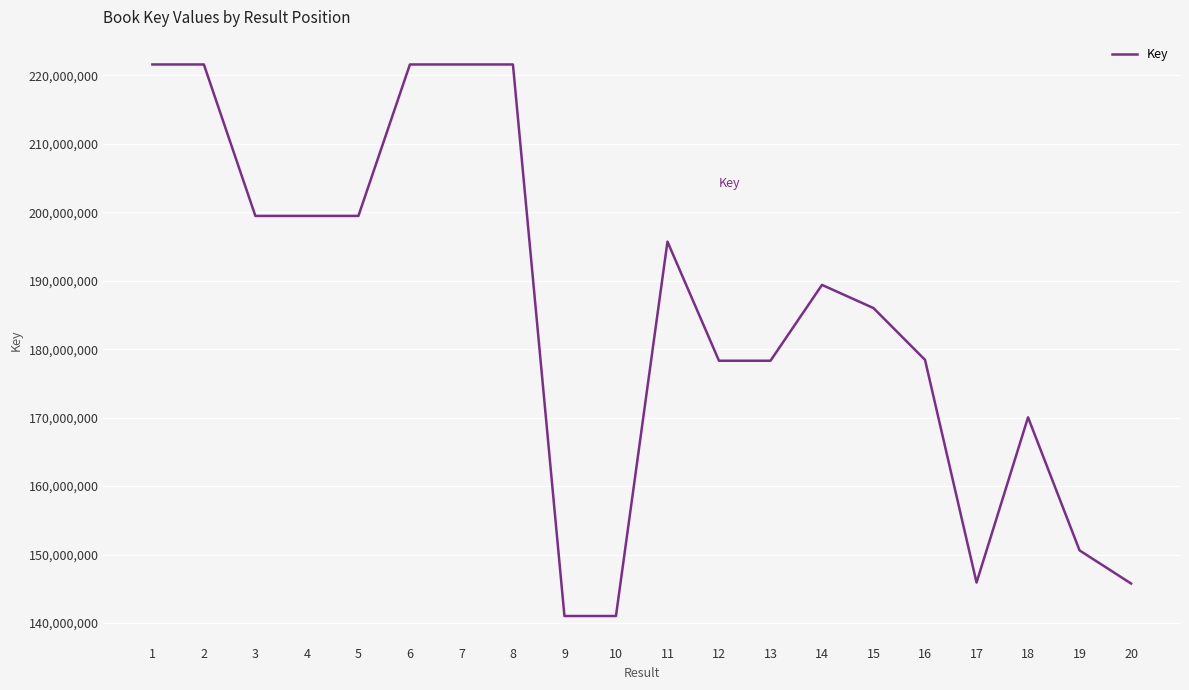

The value at 6 is 300943346. True or false?

False